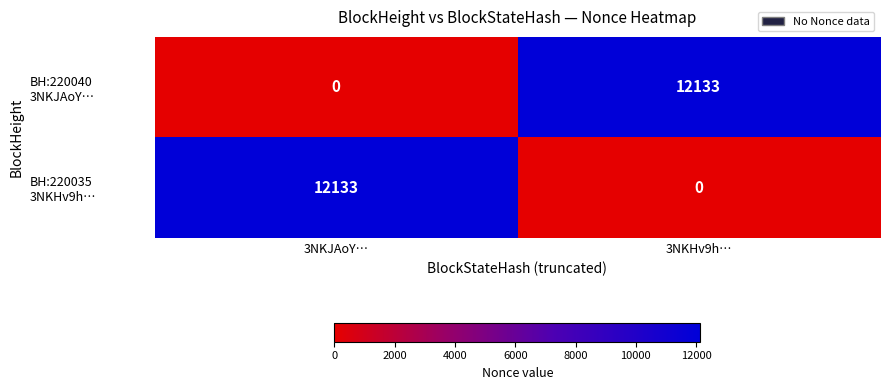

What is the total value across all series at 3NKHv9h…?

12133